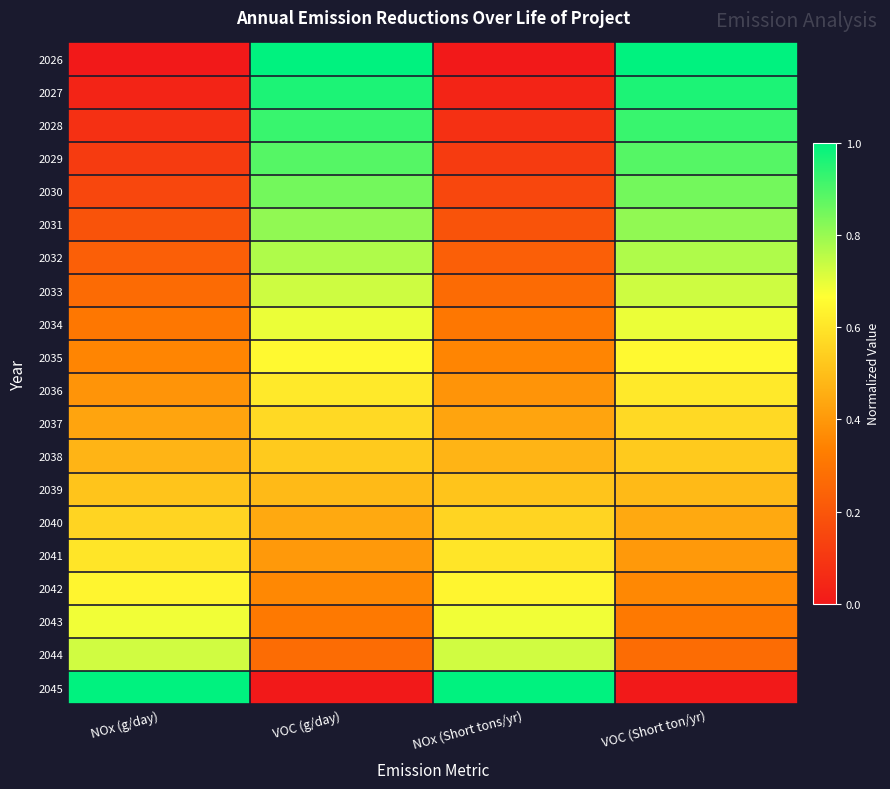

What is the spread (max minus min) of values at VOC (Short ton/yr)?

1.0